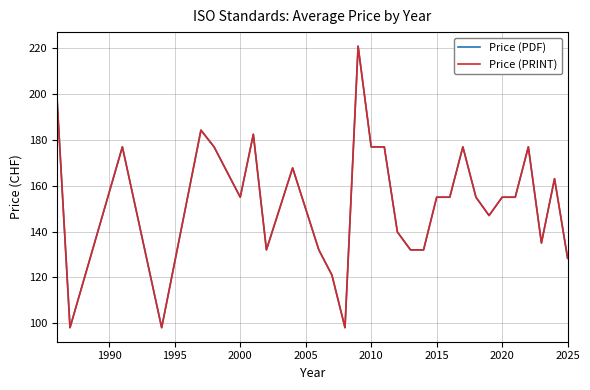

Is this an area chart (filled region under the line)?

No